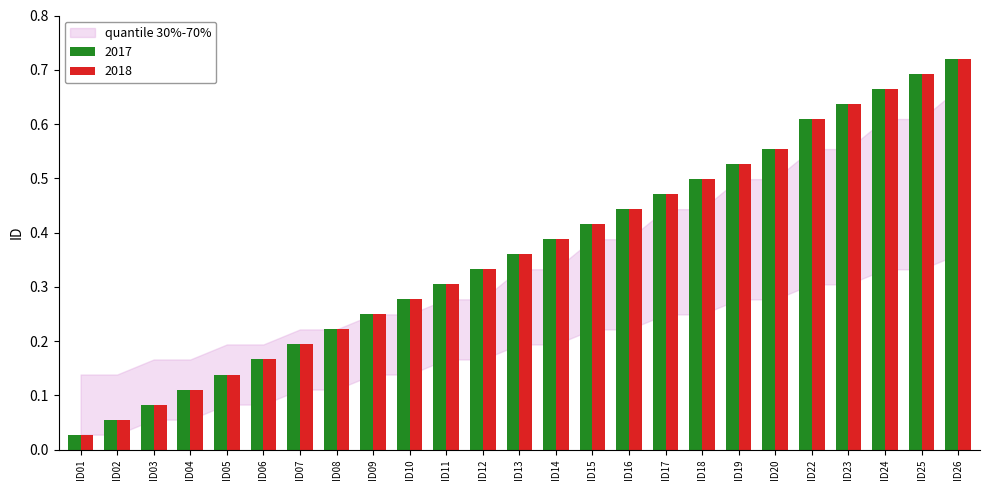

At which label is 2018 closest to 0?

ID01